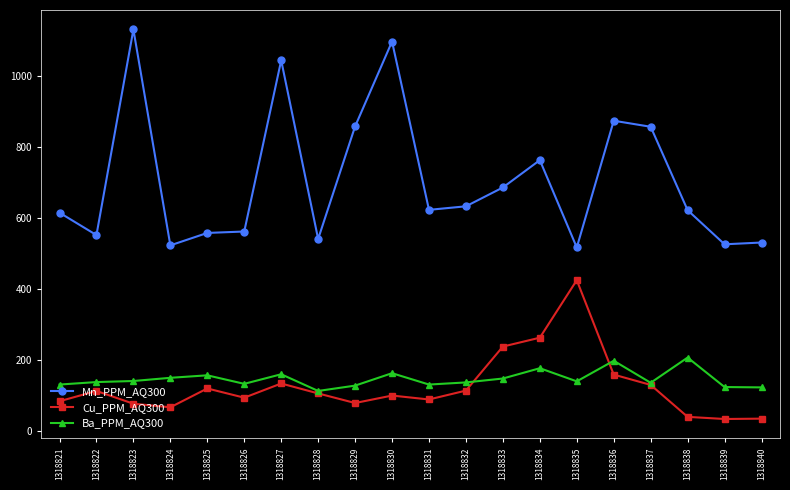

What is the value of the Ba_PPM_AQ300 point at the 9th from the left?

128